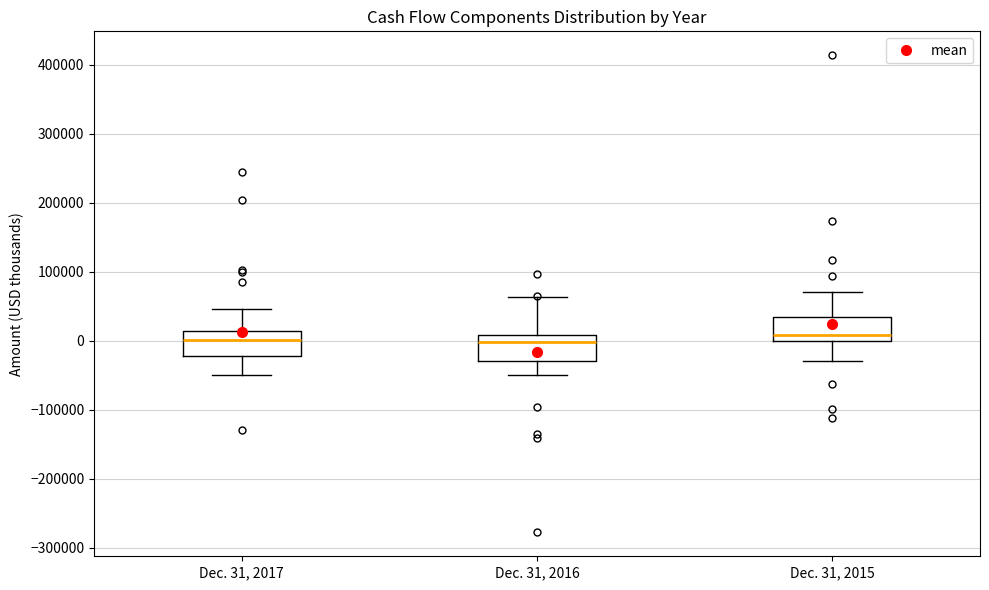

Where is the lower edge of the box for Dec. 31, 2016 on the y-axis? The values are not printed on the chart, so give them approximately, as read against the axis.

-30000